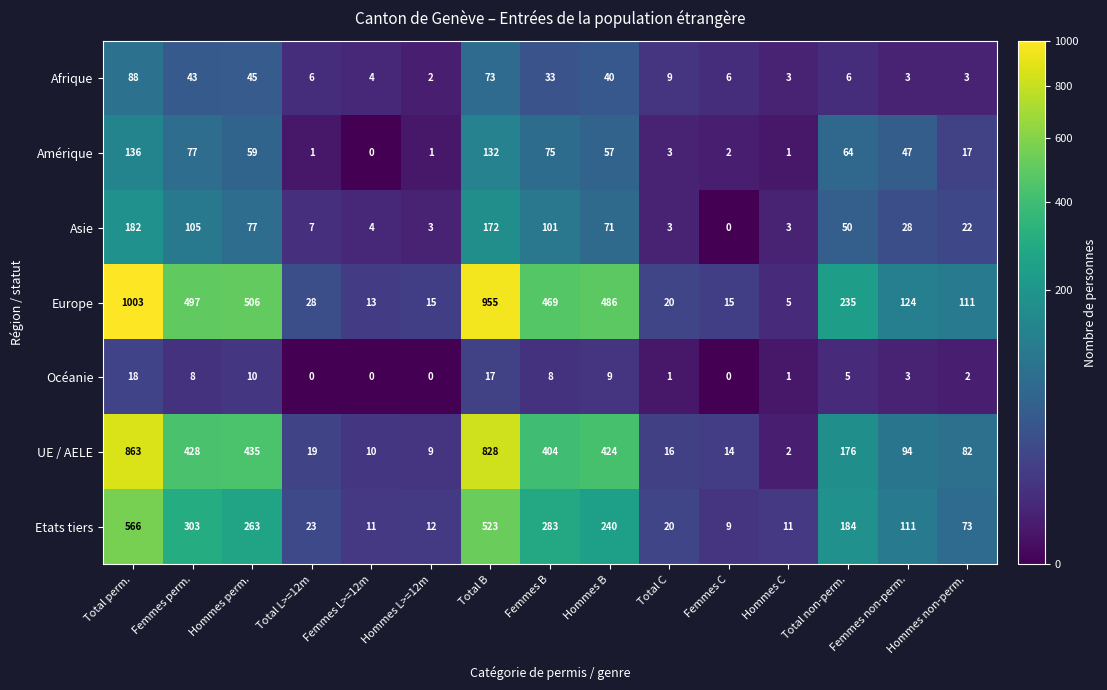

List the series in order of their peak value, highest first.

Europe, UE / AELE, Etats tiers, Asie, Amérique, Afrique, Océanie